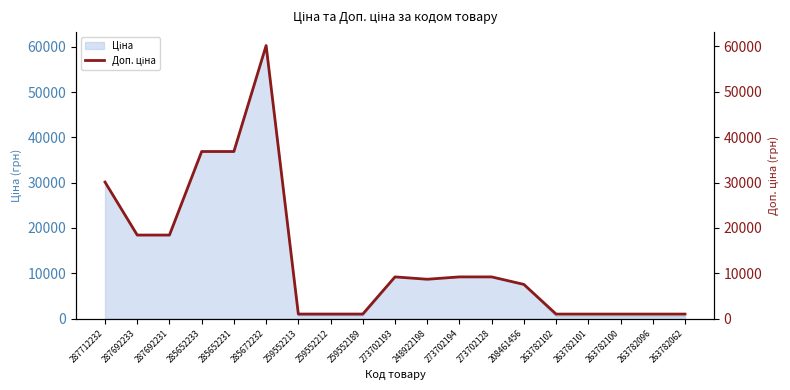

What is the label of the 9th point from the right?

248922198